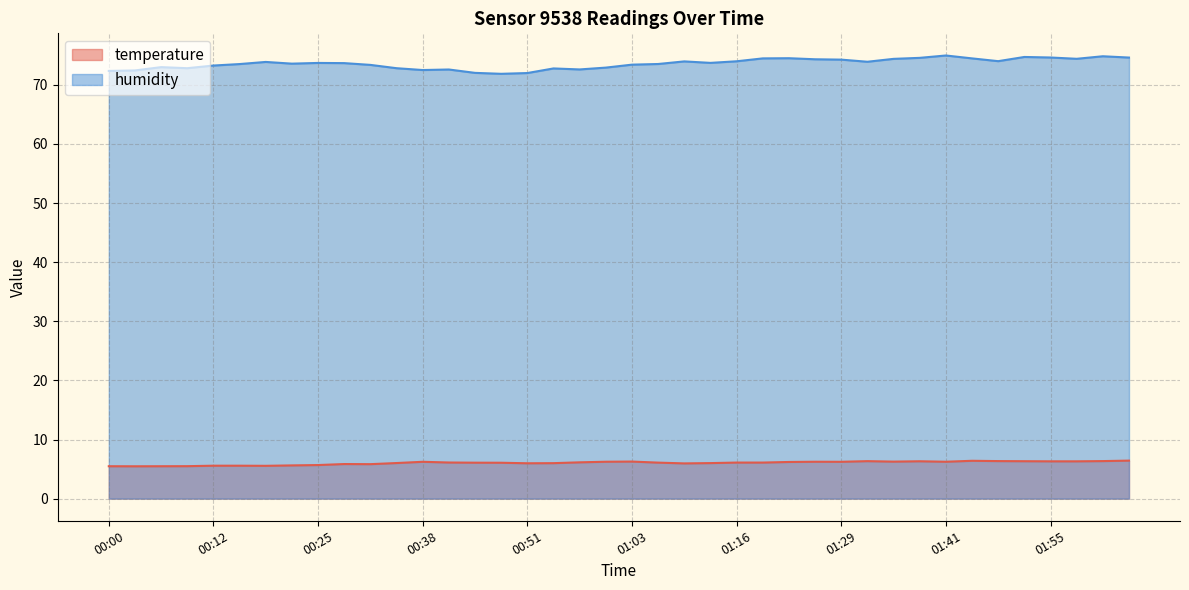

True or false: humidity and temperature intersect in this chart.

False